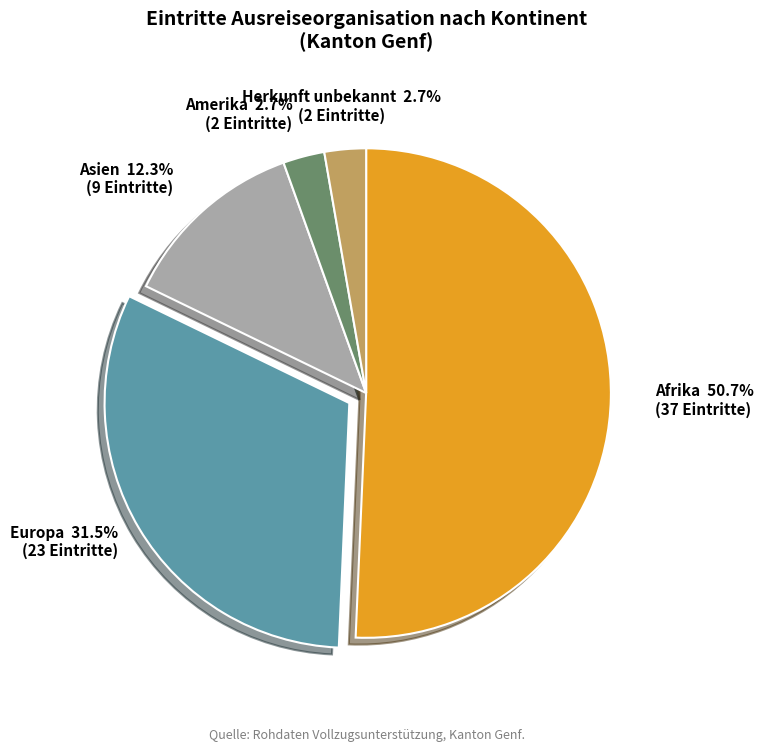

How many slices are in this pie chart?

5